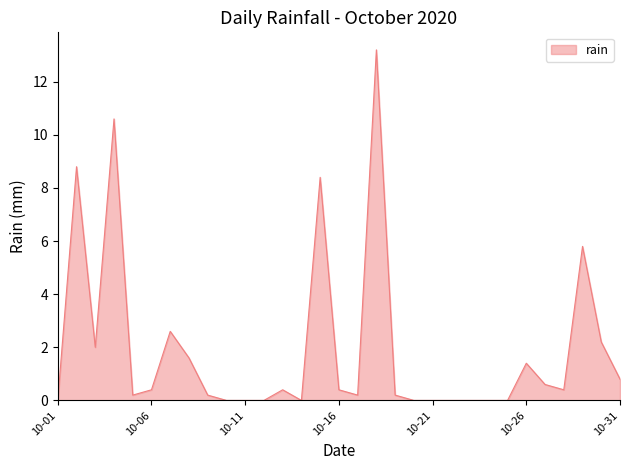

Count the number of categories in the chart.

31